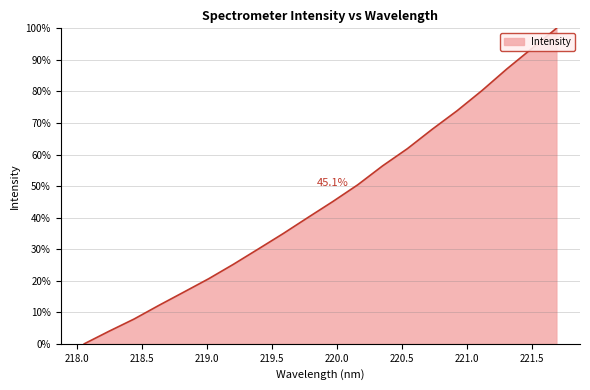

What is the difference between the maximum and minimum values?

100.0